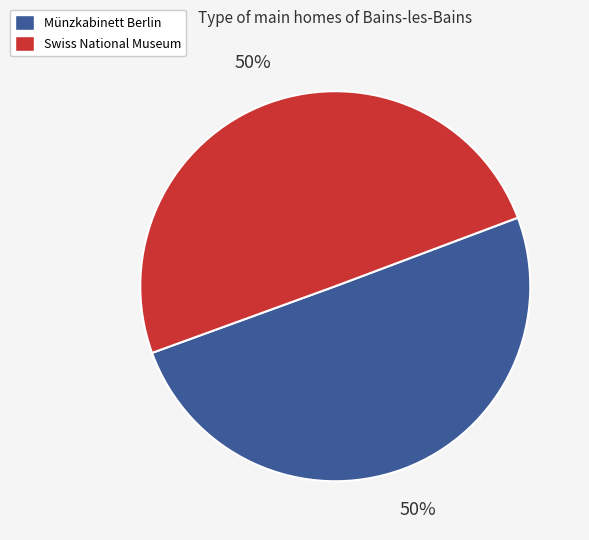

Combined, do Münzkabinett Berlin and Swiss National Museum account for over 50%?

Yes